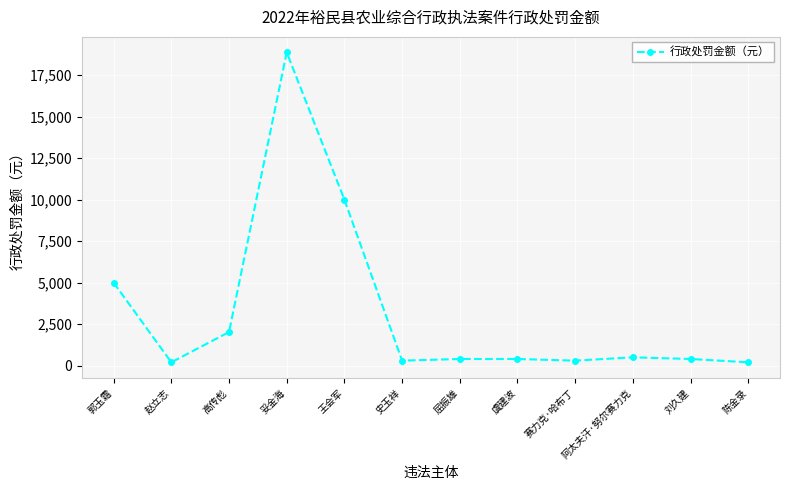

The chart shows a value of 5000 at 郭玉霜. True or false?

True